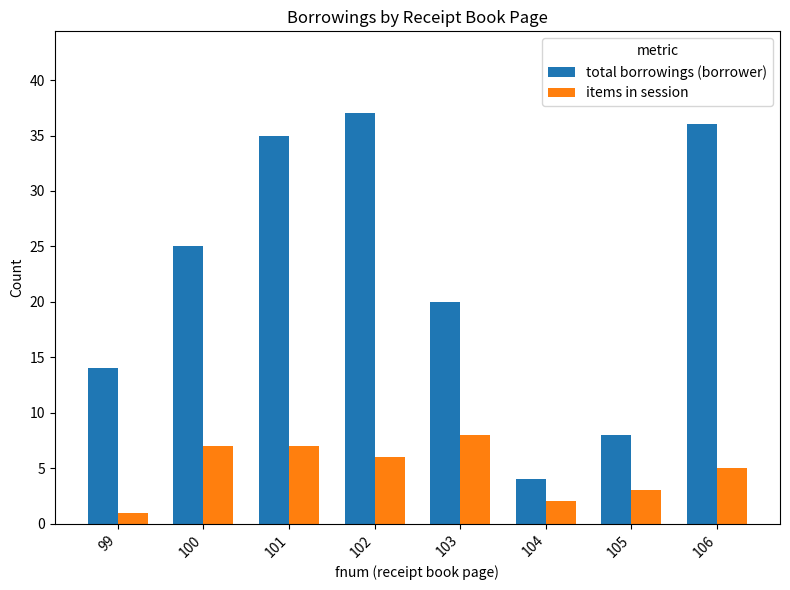

Reading left to right, extract all data points from this chart.

total borrowings (borrower): 99=14	100=25	101=35	102=37	103=20	104=4	105=8	106=36
items in session: 99=1	100=7	101=7	102=6	103=8	104=2	105=3	106=5